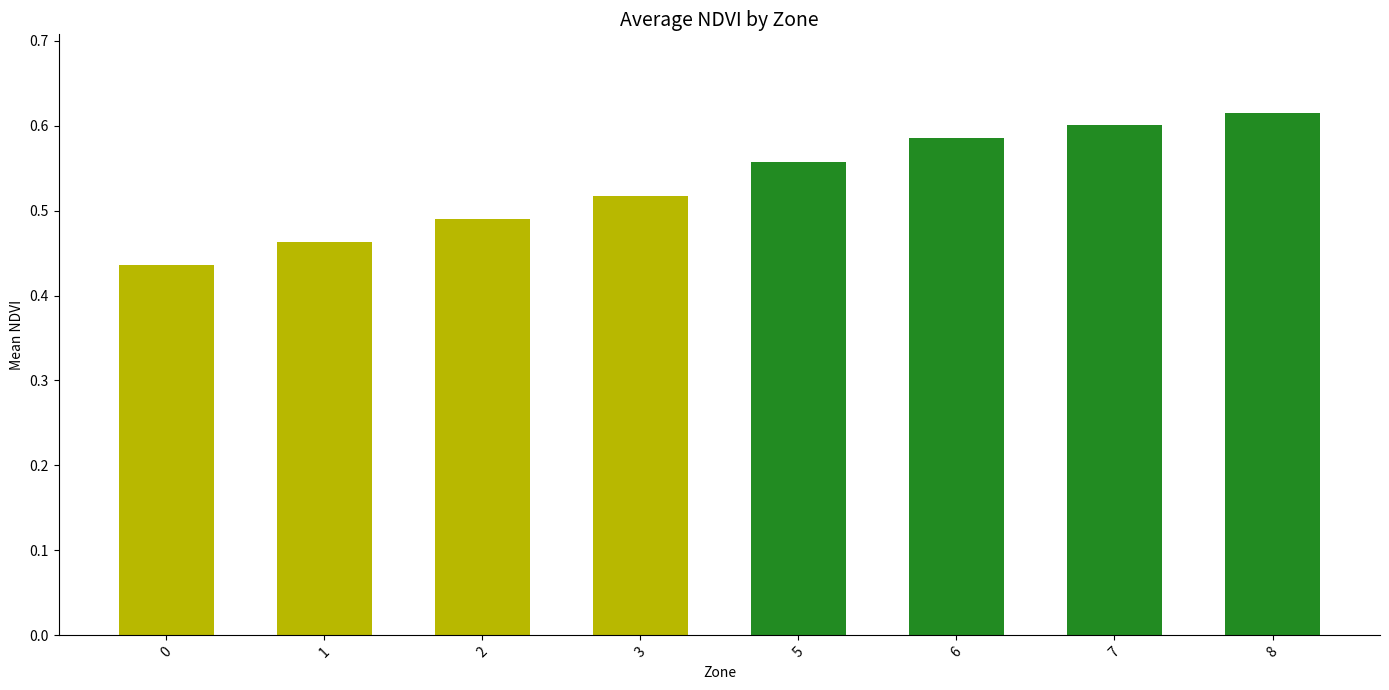

True or false: the data shows 0.8 at 5.

False